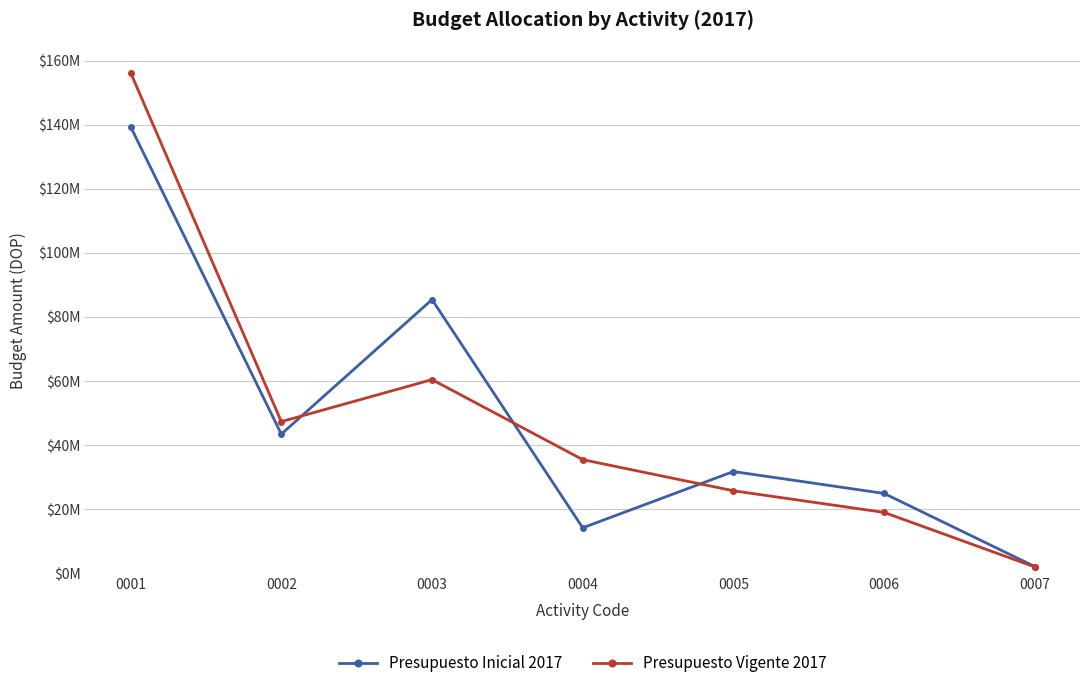

Rank the series at 0007 from highest to lowest value.

Presupuesto Inicial 2017, Presupuesto Vigente 2017